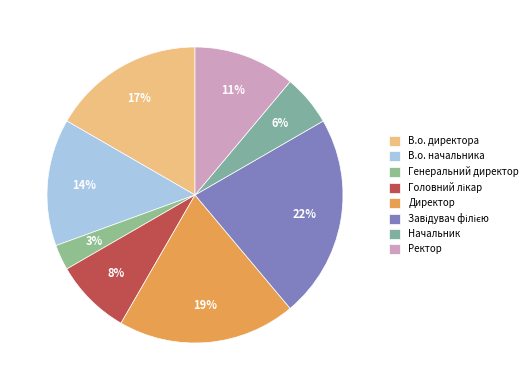

To the nearest percent, what is the difference between the В.о. начальника and Генеральний директор slice percentages?

11%